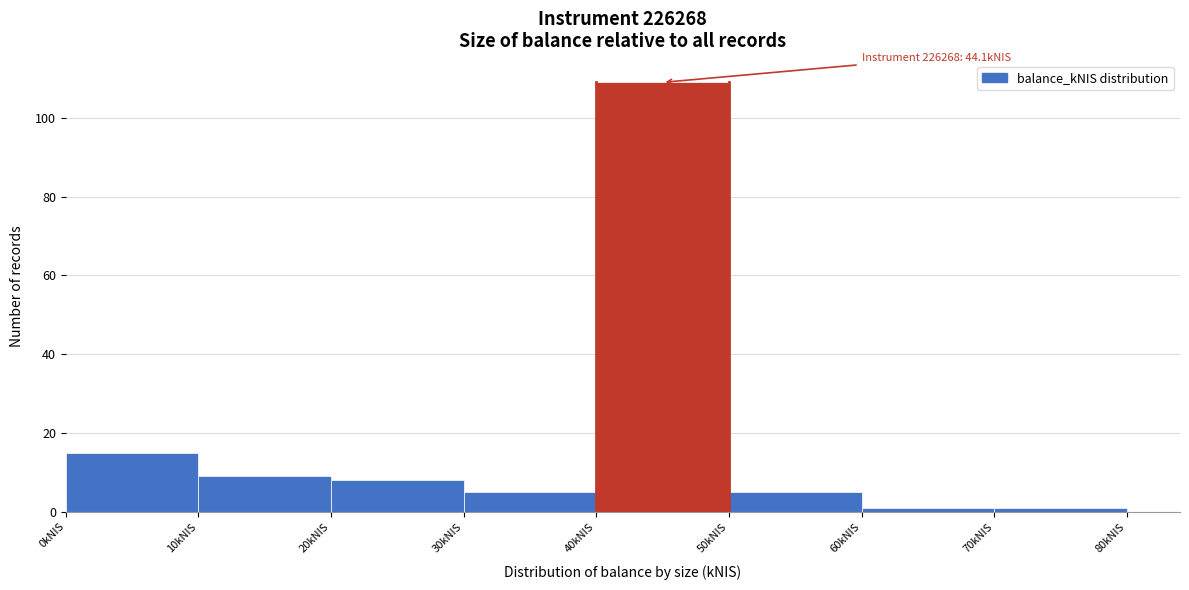

Over which range of the x-axis is the bar tallest?

40 to 50